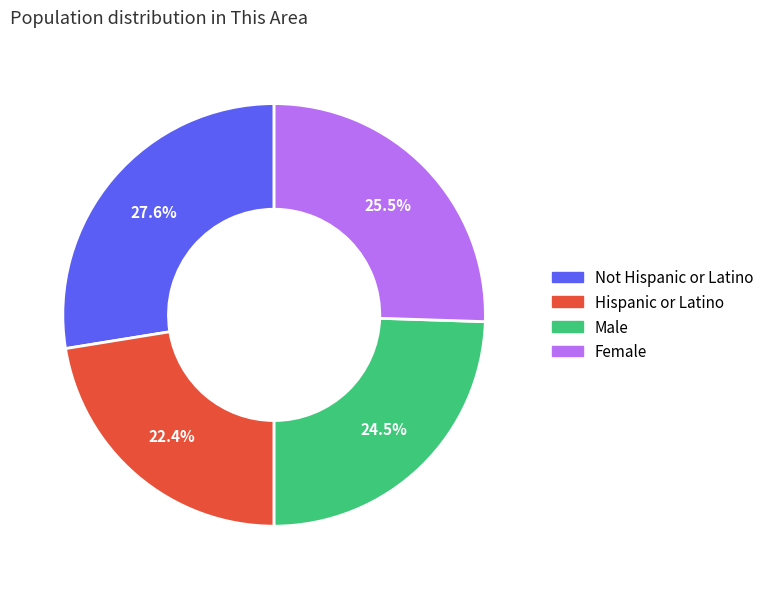

To the nearest percent, what is the difference between the Female and Not Hispanic or Latino slice percentages?

2%